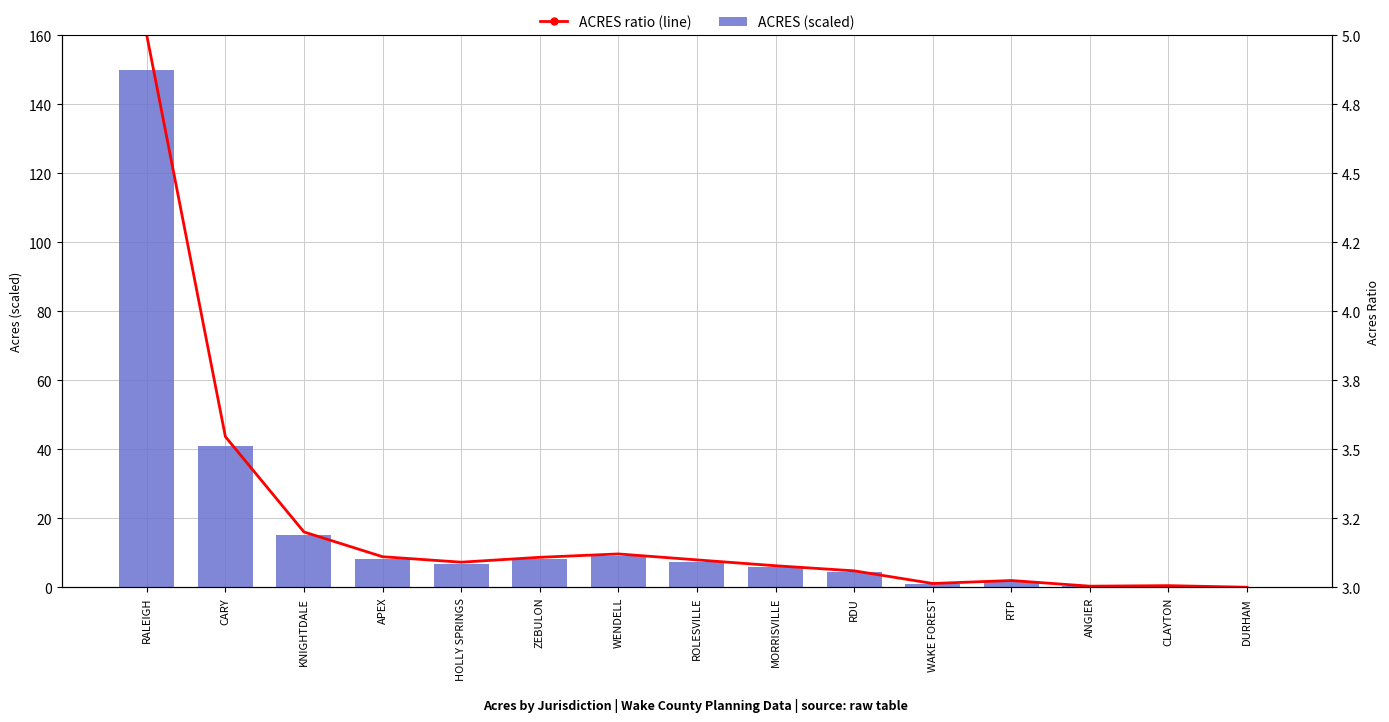

Between MORRISVILLE and HOLLY SPRINGS, which is larger?

HOLLY SPRINGS